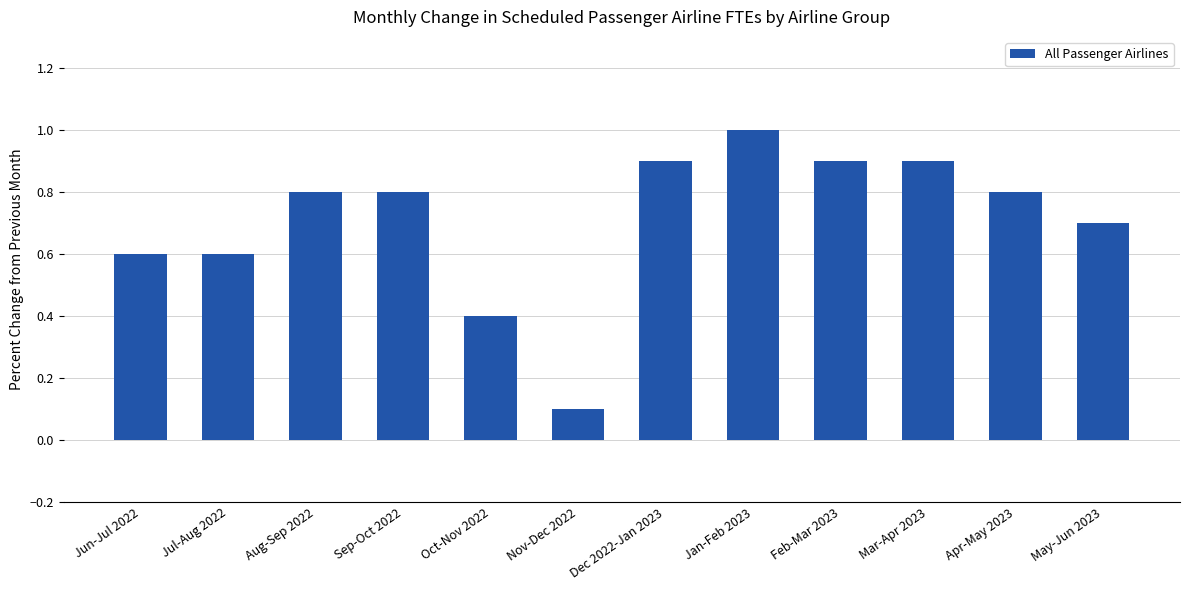

What is the average value?

0.7